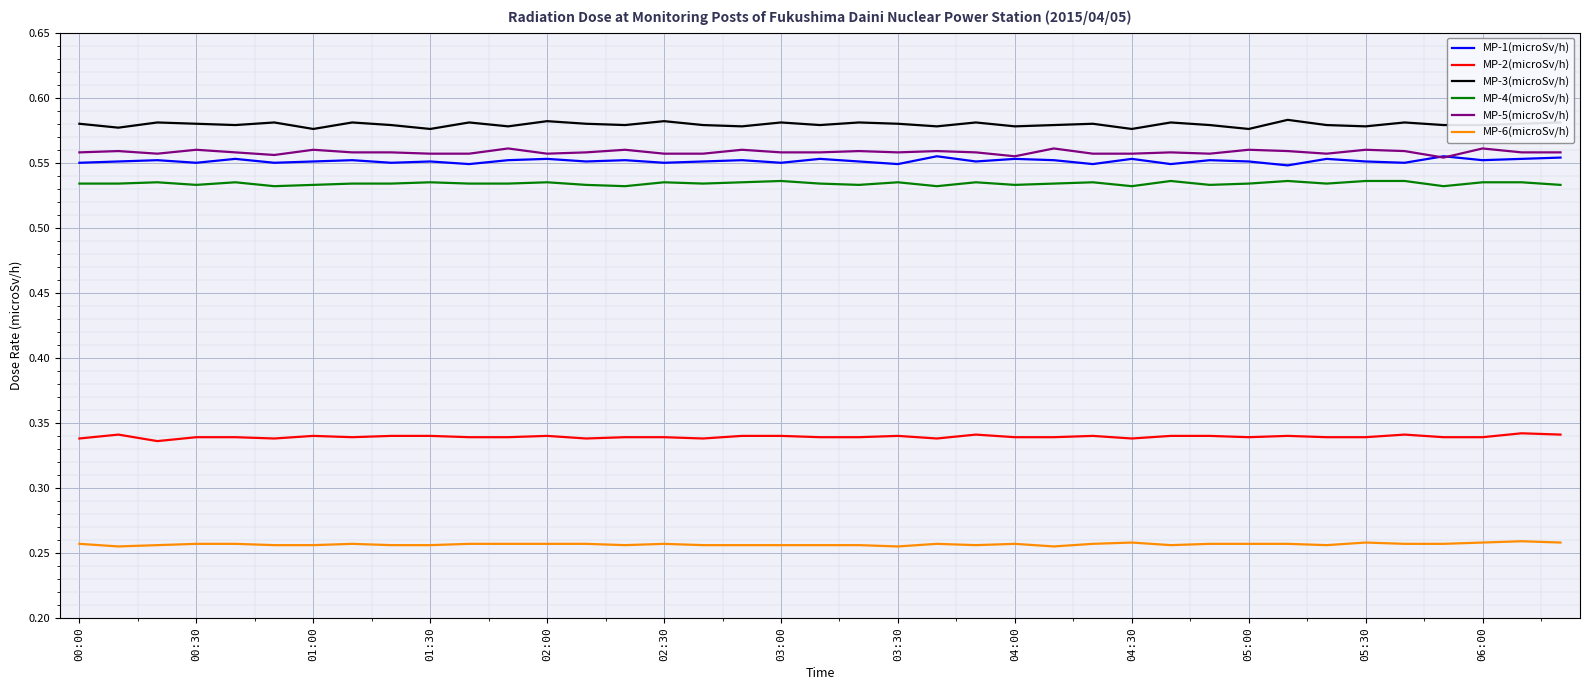

True or false: MP-4(microSv/h) and MP-3(microSv/h) cross at least once.

False